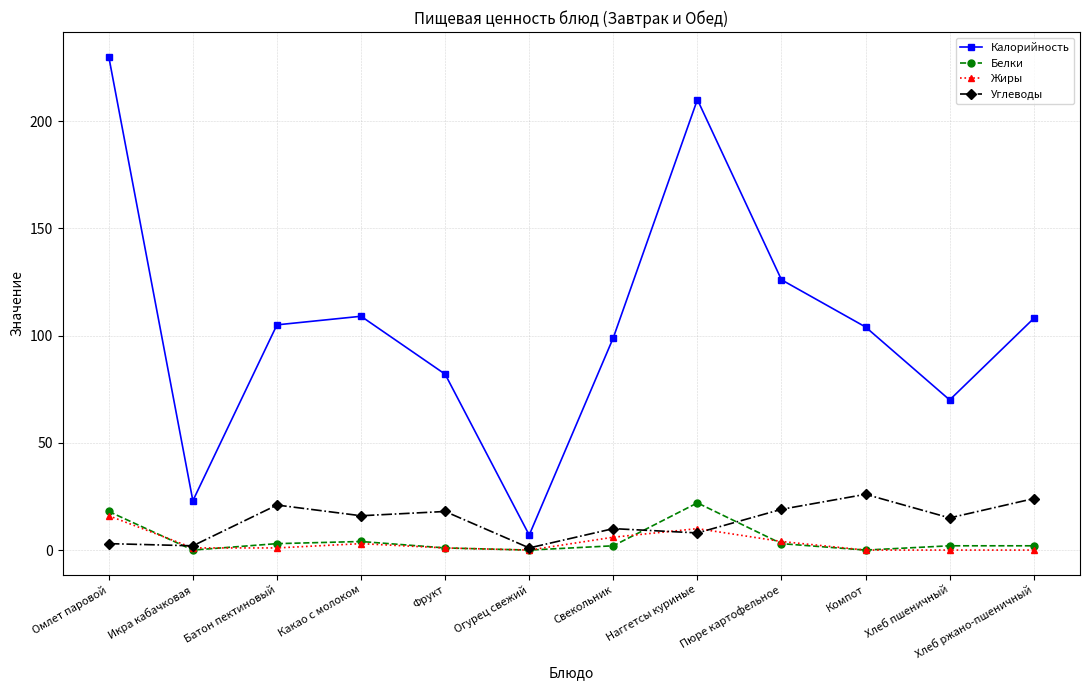

What are all the series names shown in the legend?

Калорийность, Белки, Жиры, Углеводы